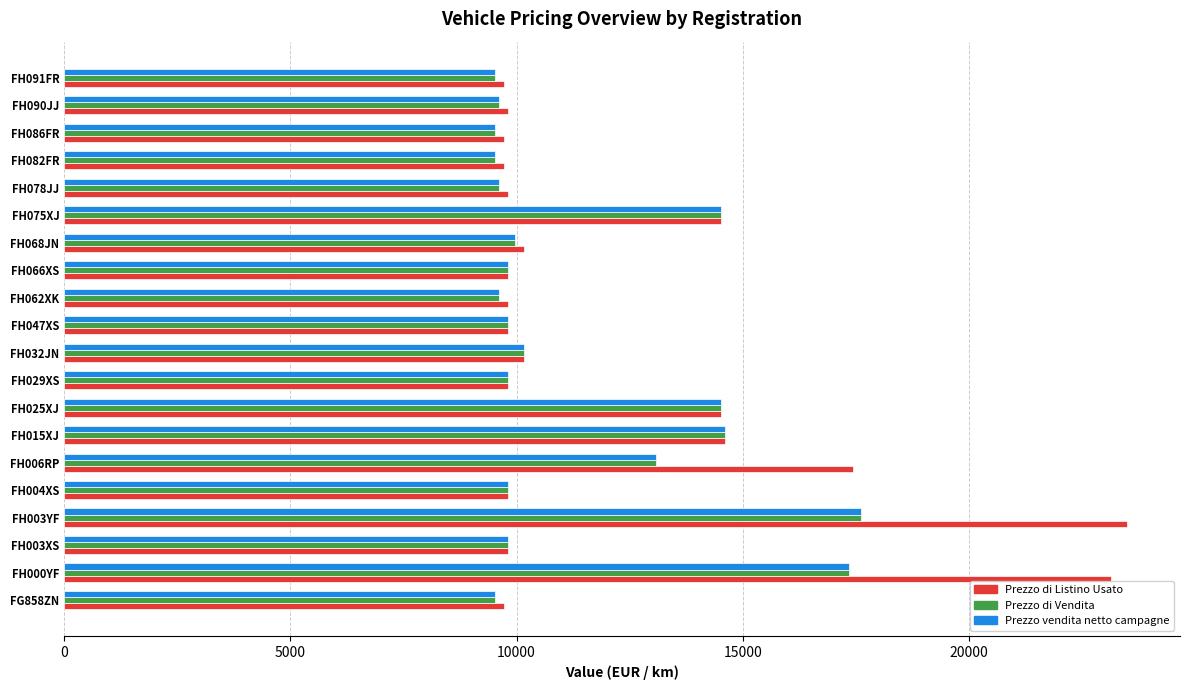

What is the total value across all series at FH025XJ?

43587.0